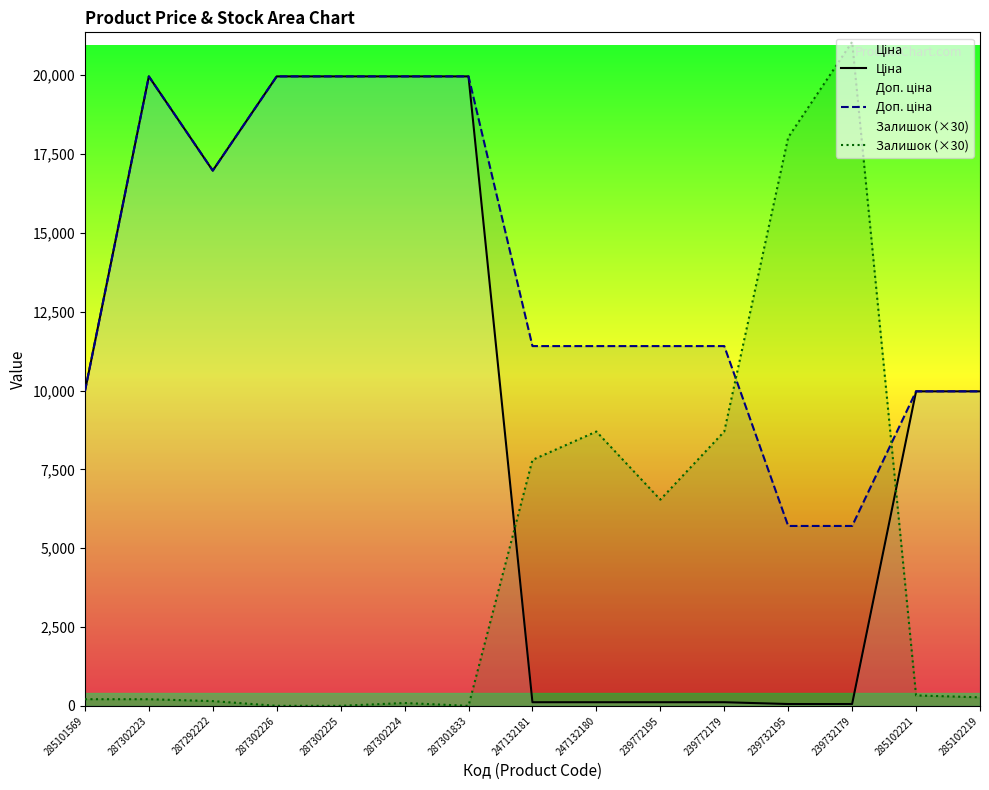

Where do Залишок (×30) and Ціна first cross each other?

287301833 and 247132181